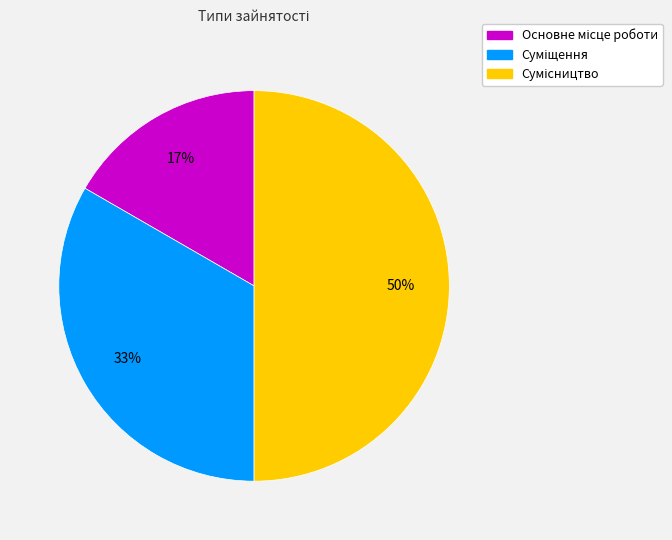

To the nearest percent, what is the difference between the largest and smallest slice percentages?

33%